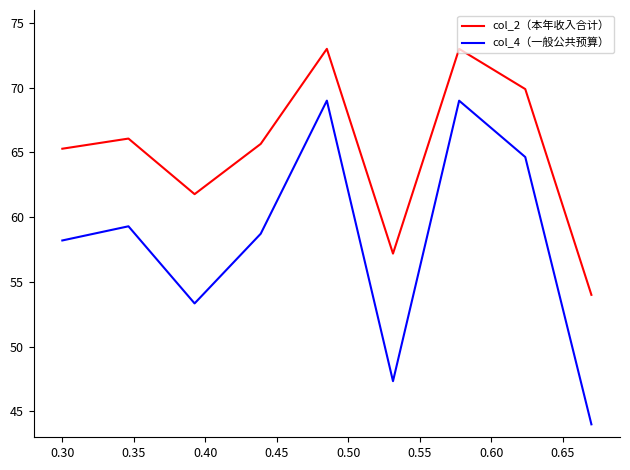

Which series has the largest range (max minus min)?

col_4（一般公共预算）